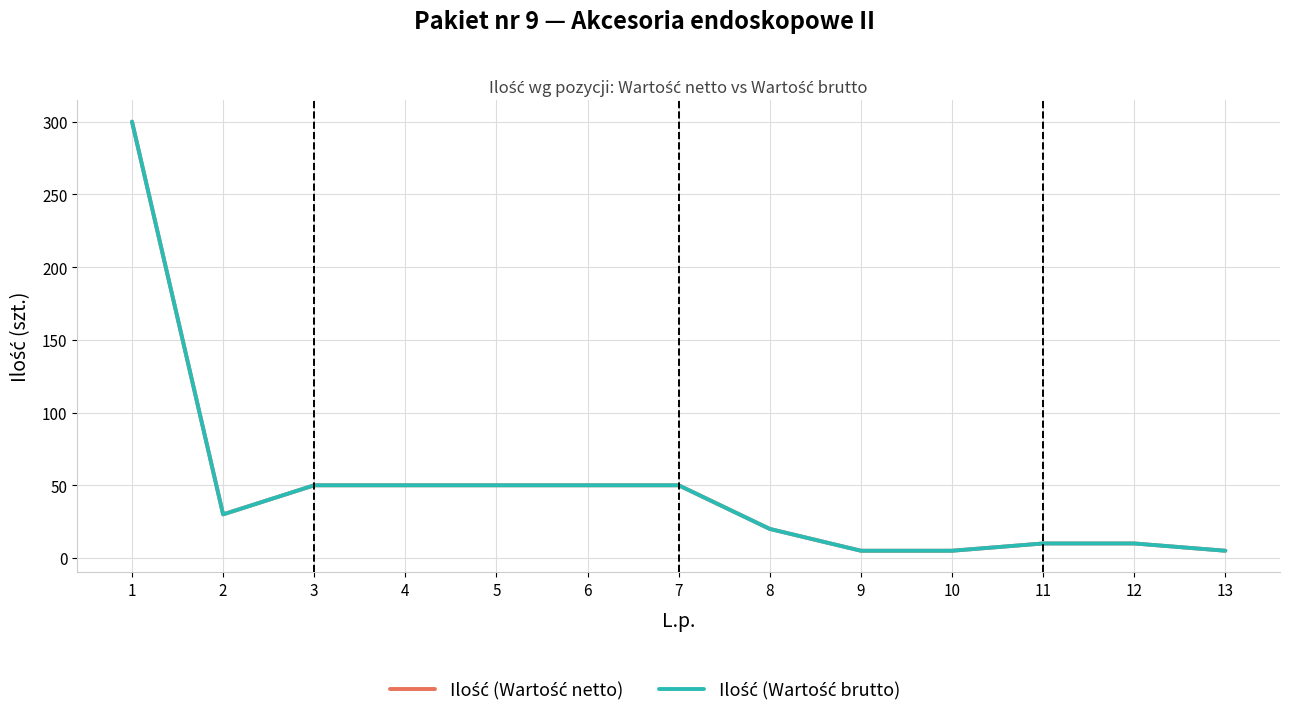

Where is Ilość (Wartość brutto) nearest to the value 152?

3